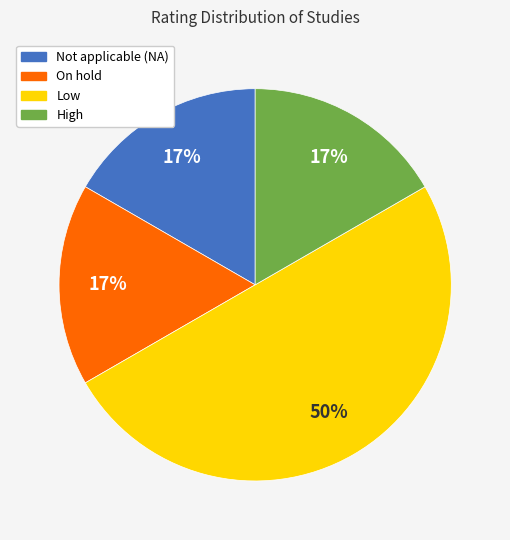

Do Low and On hold together represent more than half of the pie?

Yes